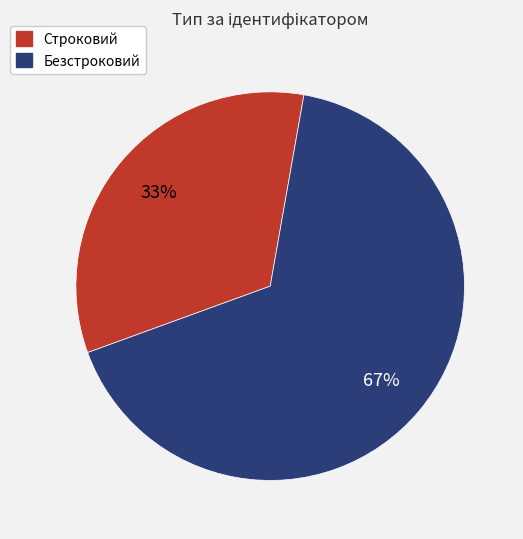

What is the ratio of the value at Строковий to the value at Безстроковий?

0.5